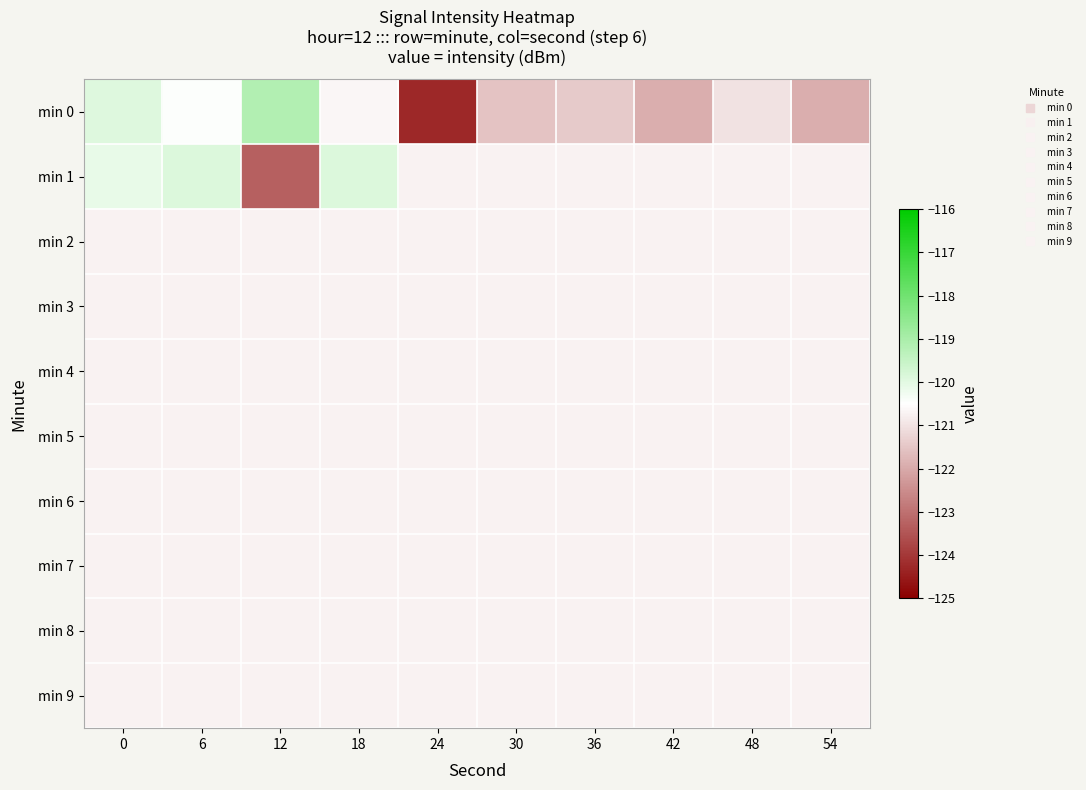

Which label corresponds to the smallest value in the chart?

24